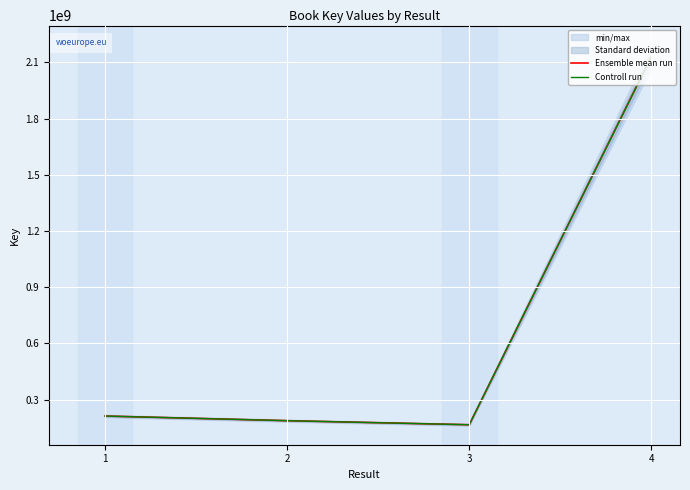

What is the total value across all series at 2?

375245164